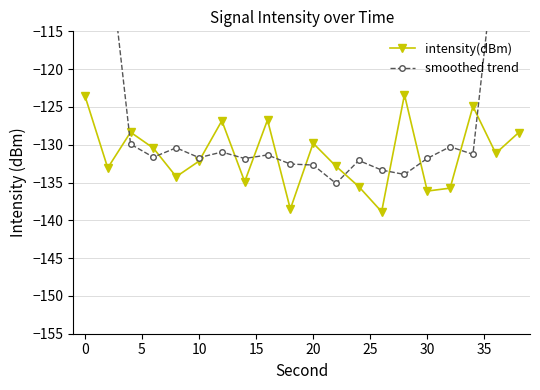

Is it true that intensity(dBm) equals -32.4 at 0?

False